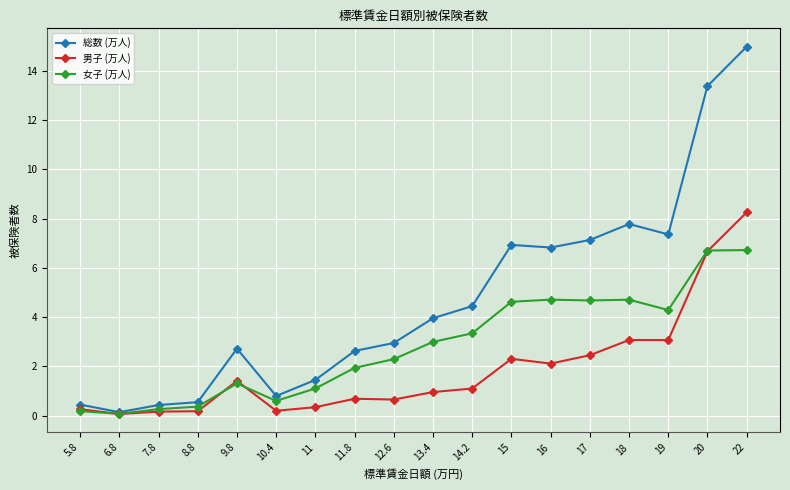

Which series has the largest total across all categories?

総数 (万人)